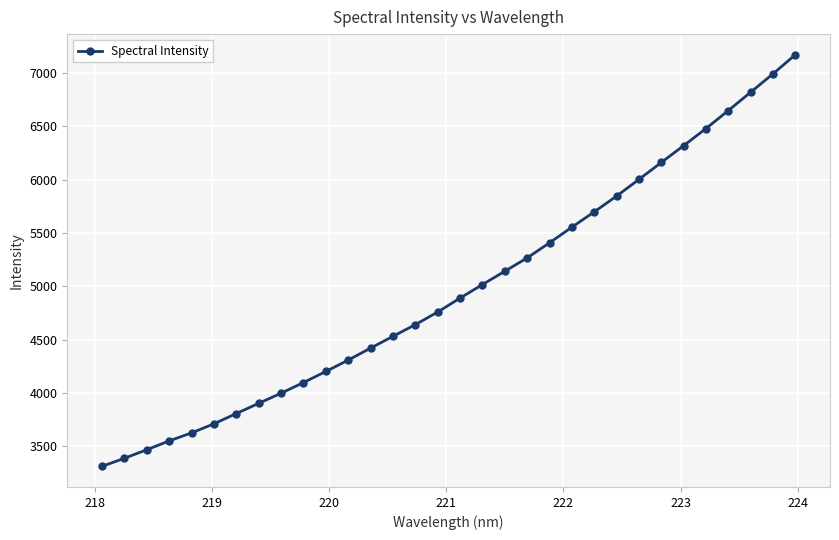

What is the value of the 8th point from the left?

3902.5